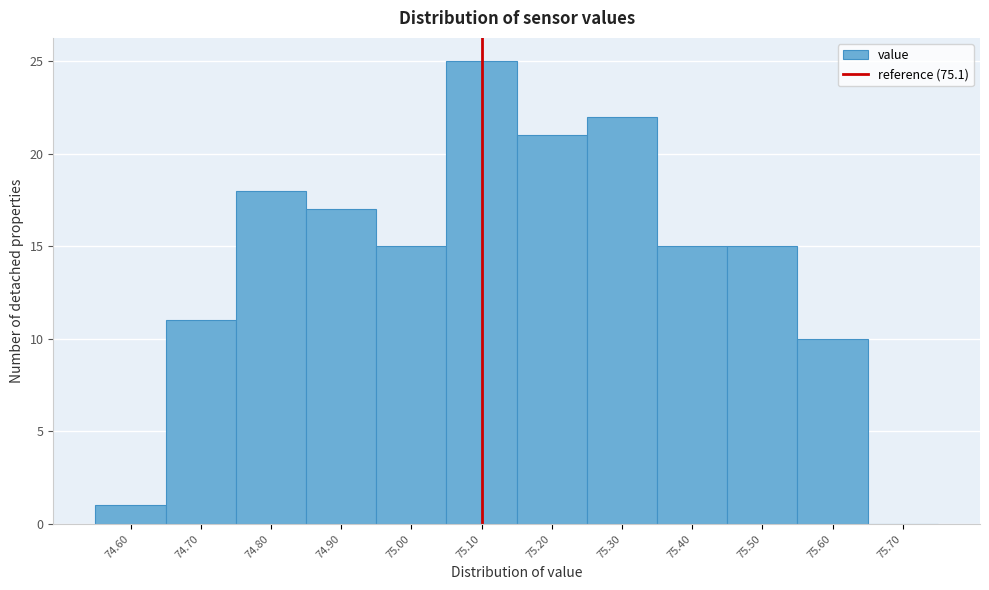

What is the height of the bar covering 75.05 to 75.15 on the x-axis? The values are not printed on the chart, so give them approximately, as read against the axis.

25